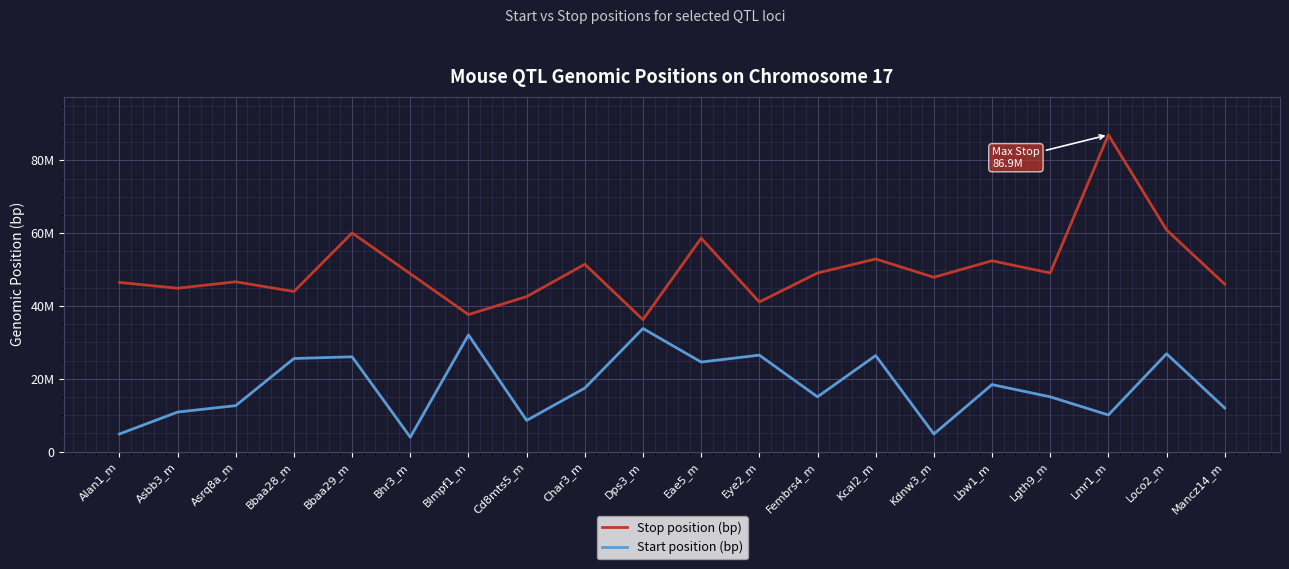

Between Bbaa28_m and Dps3_m, which is larger?

Bbaa28_m